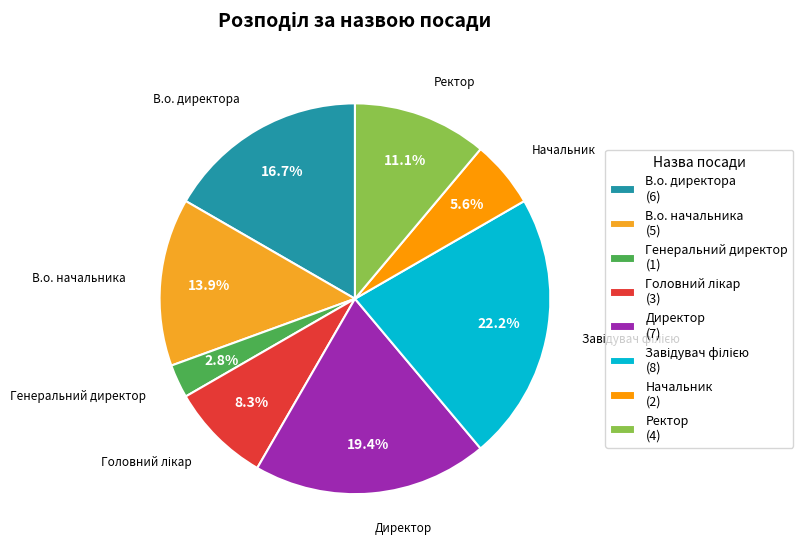

What percentage is the Начальник slice, to the nearest percent?

6%